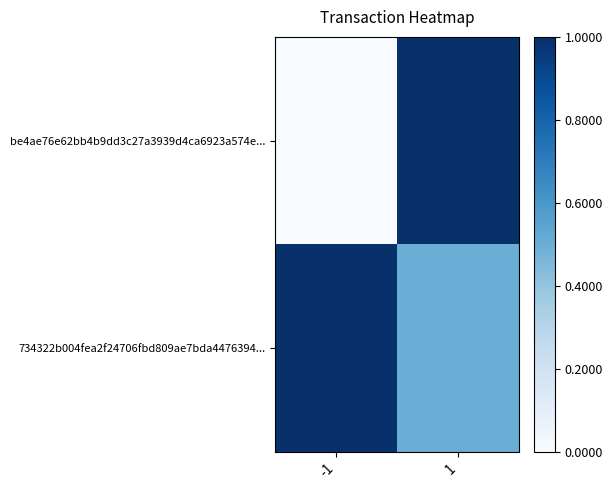

Reading left to right, list all the values displayed in this chart.

be4ae76e62bb4b9dd3c27a3939d4ca6923a574e...: -1=0.0	1=1.0
734322b004fea2f24706fbd809ae7bda4476394...: -1=1.0	1=0.5